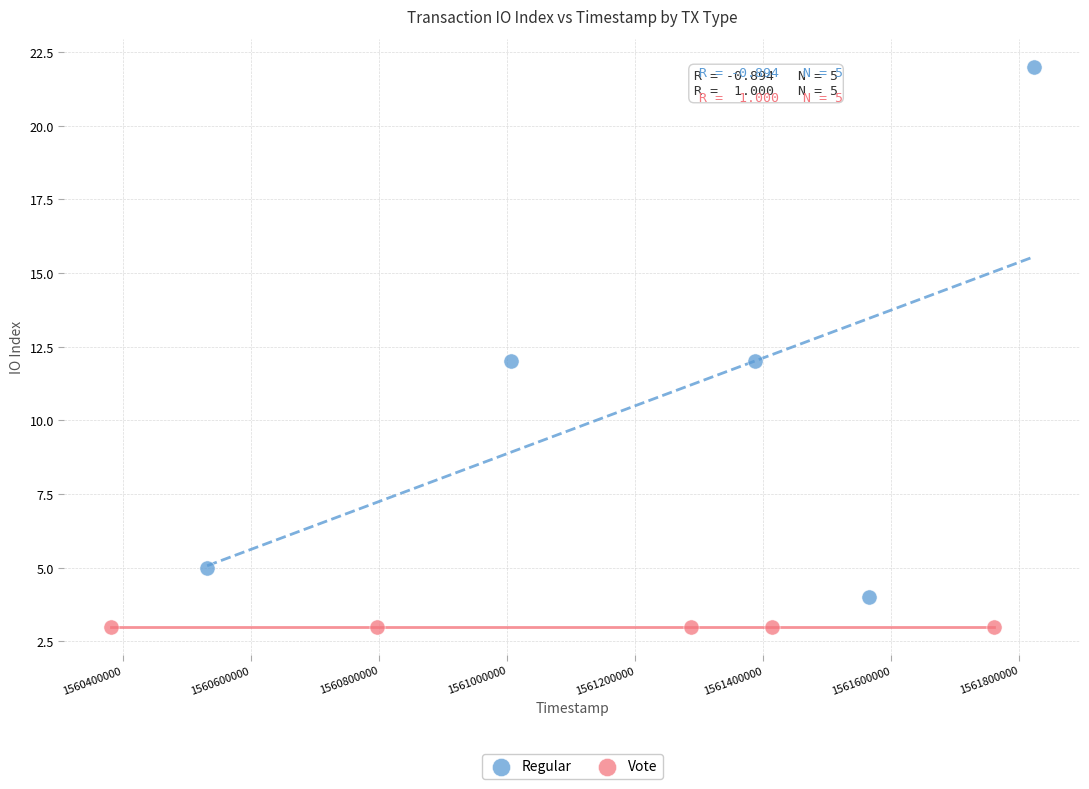

Which series reaches the maximum Y coordinate?

Regular